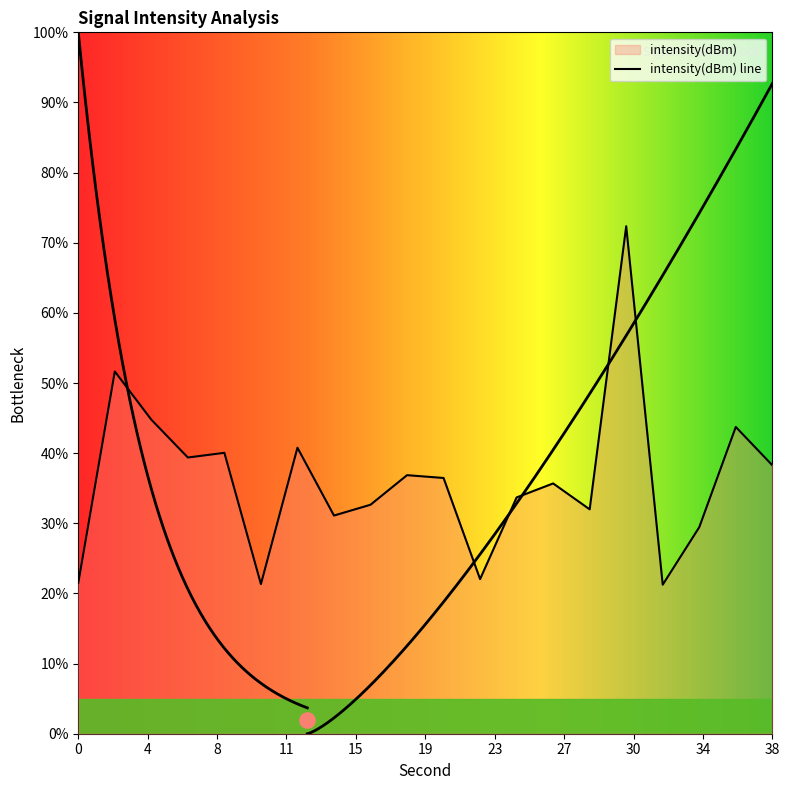

What is the change in value from 18 to 30?

+35.5